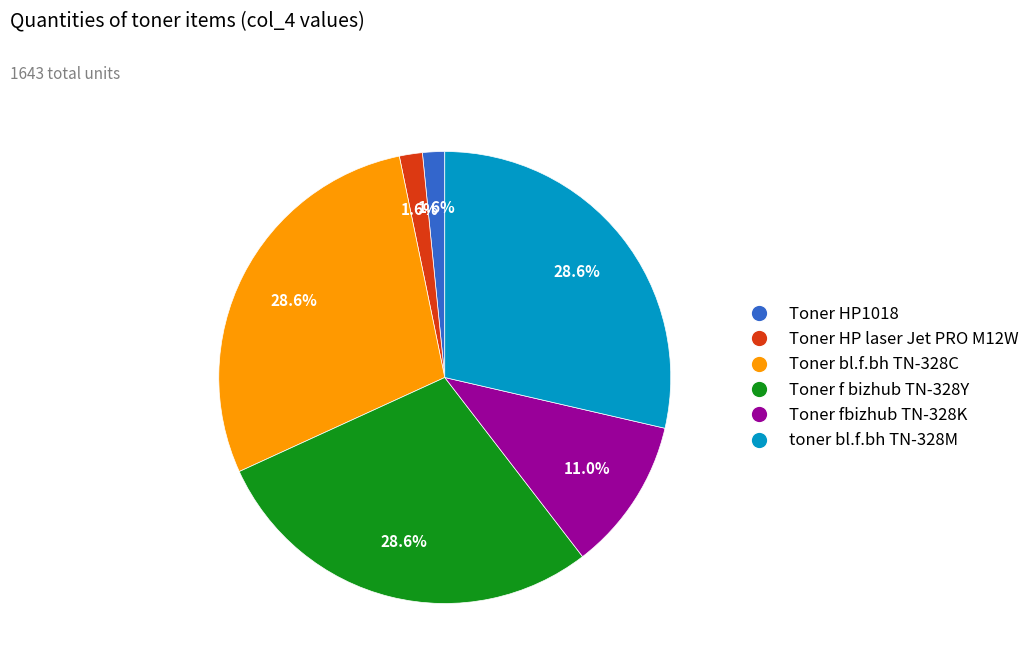

Is there any slice that represents more than half of the pie?

No